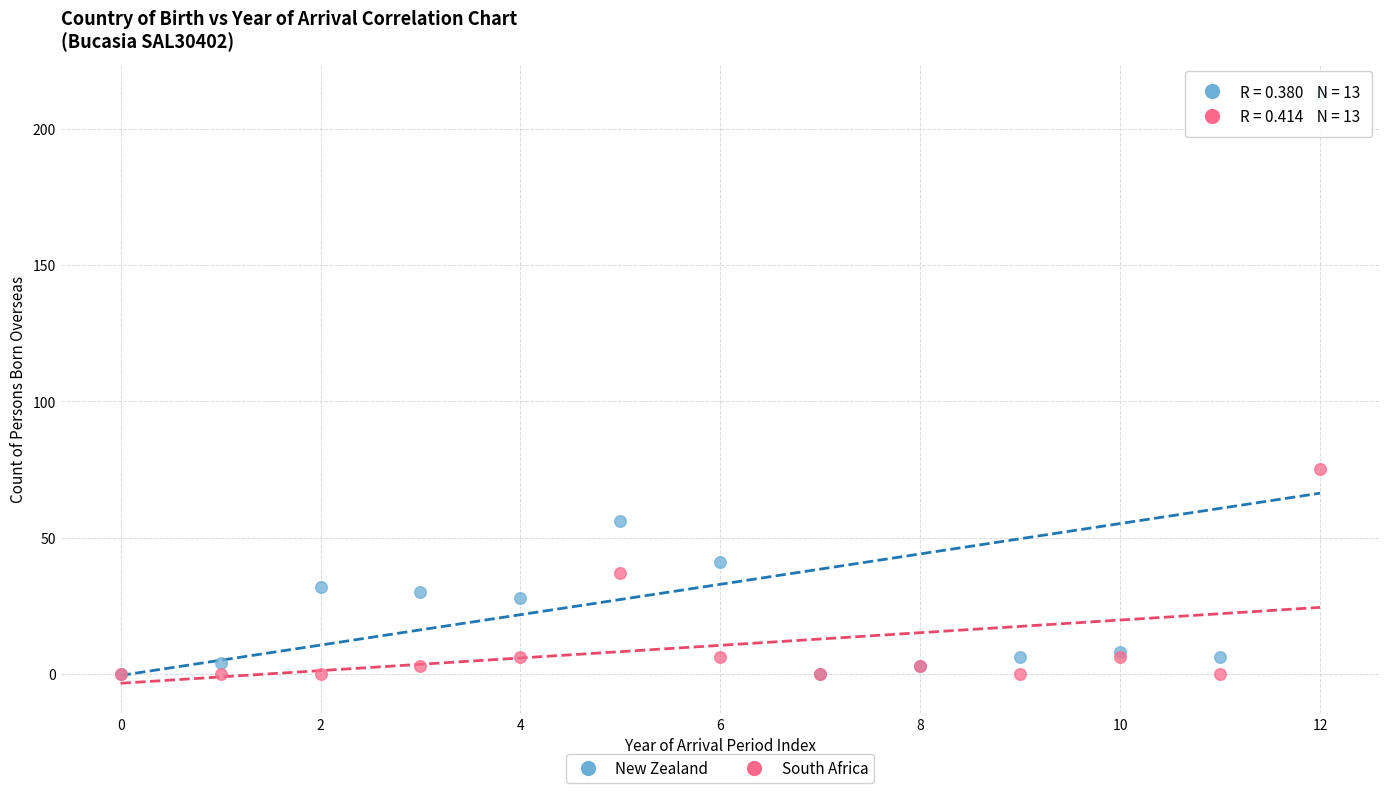

What are all the series names shown in the legend?

New Zealand, South Africa